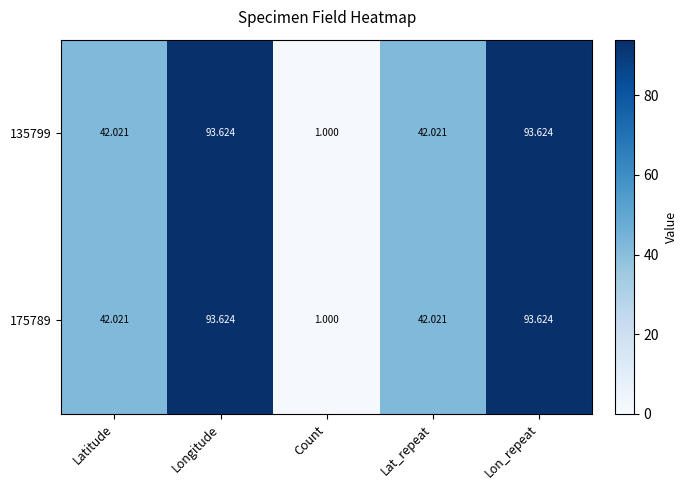

At which category does the chart reach its minimum across all series?

Count